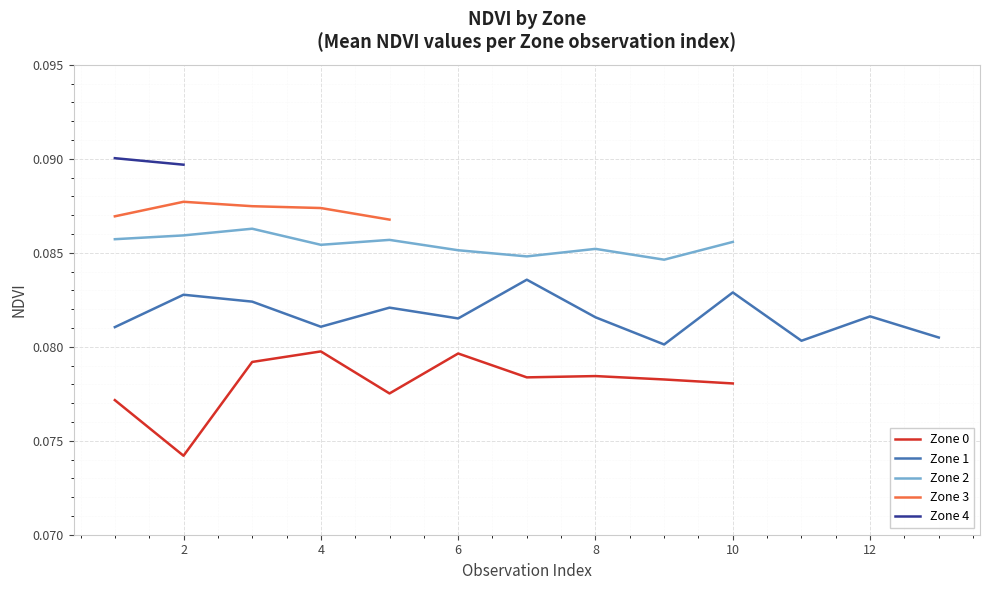

True or false: Zone 2 and Zone 0 intersect in this chart.

False